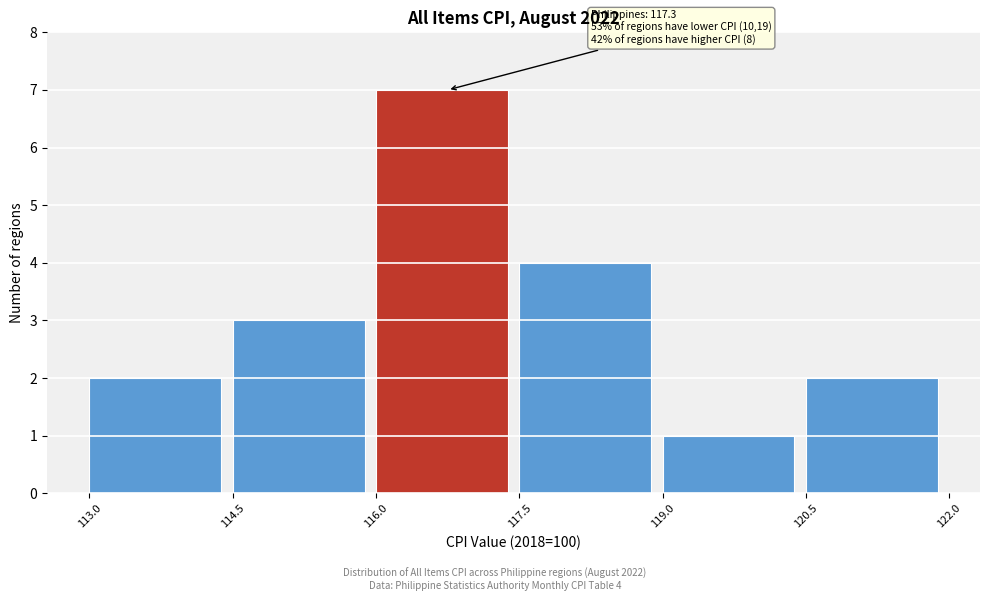

Over which range of the x-axis is the bar tallest?

116.0 to 117.5